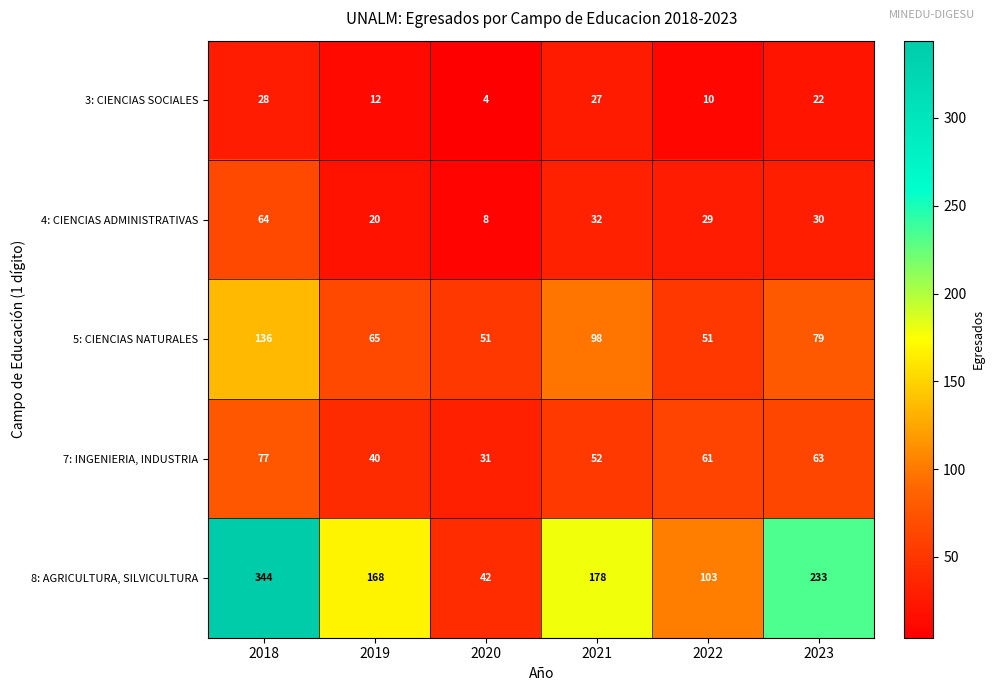

At which label is 8: AGRICULTURA, SILVICULTURA closest to 193?

2021